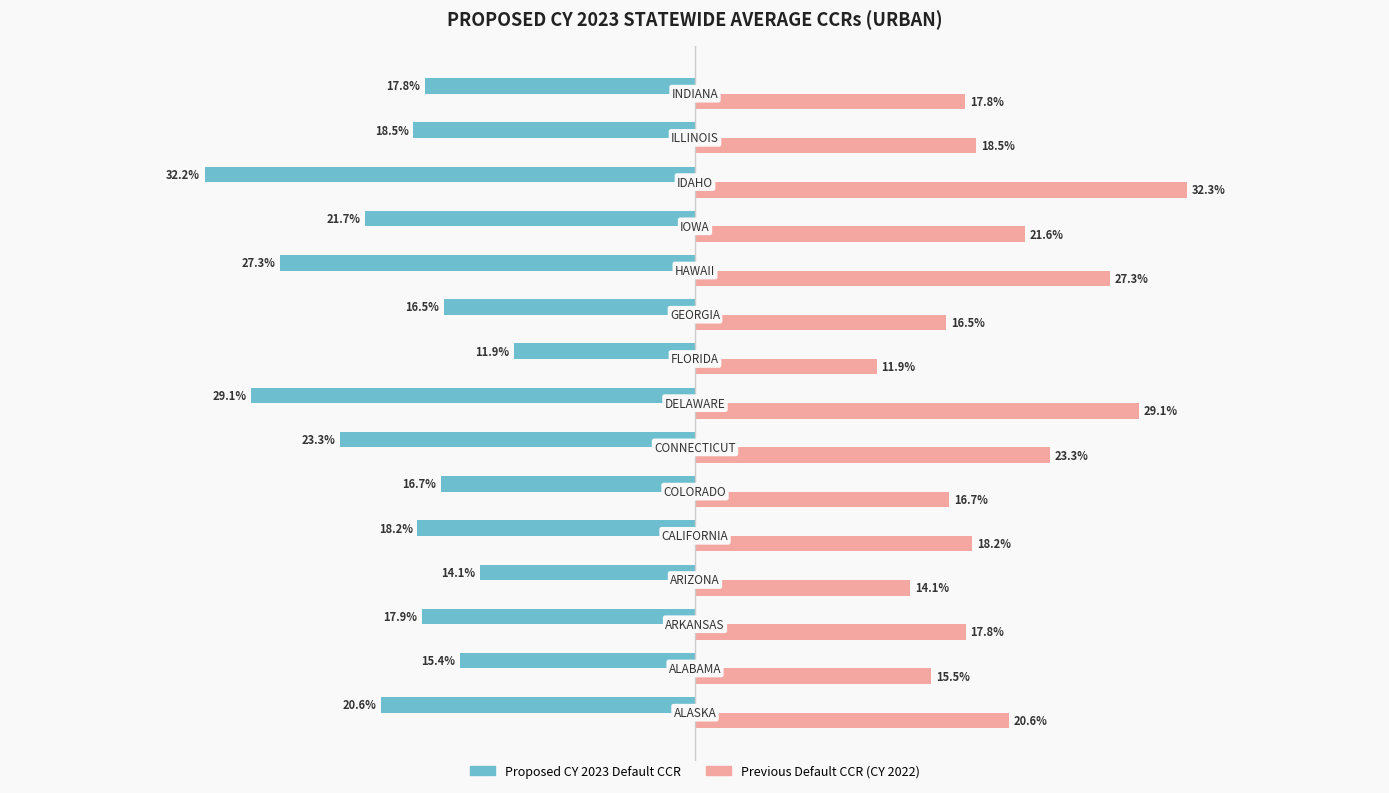

What are all the series names shown in the legend?

Proposed CY 2023 Default CCR, Previous Default CCR (CY 2022)